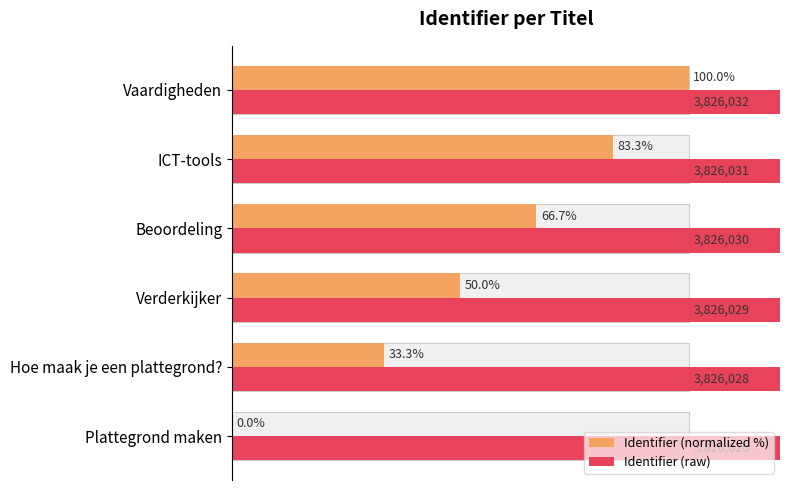

What is the value of the Identifier (raw) bar at the 2nd from the left?

3826028.0